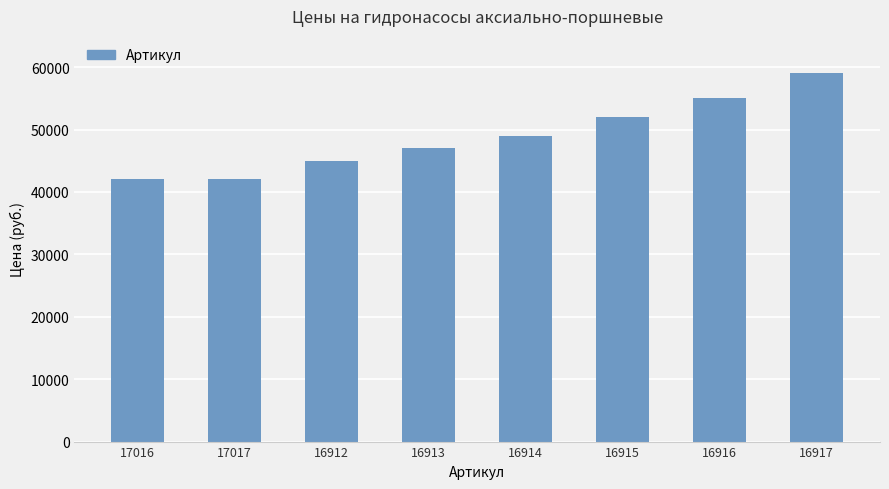

Which label corresponds to the largest value in the chart?

16917